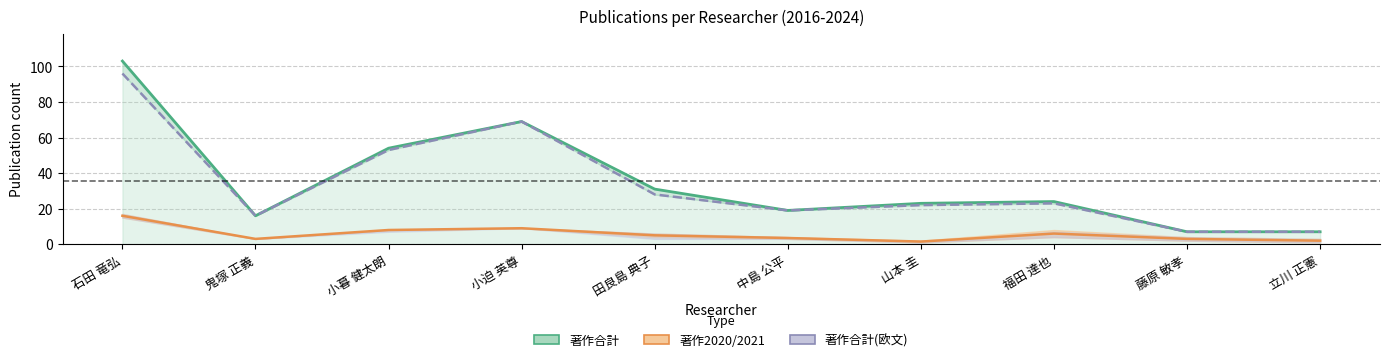

Is the value of 著作合計 at 立川 正憲 greater than the value of 著作2020/2021 at 鬼塚 正義?

Yes